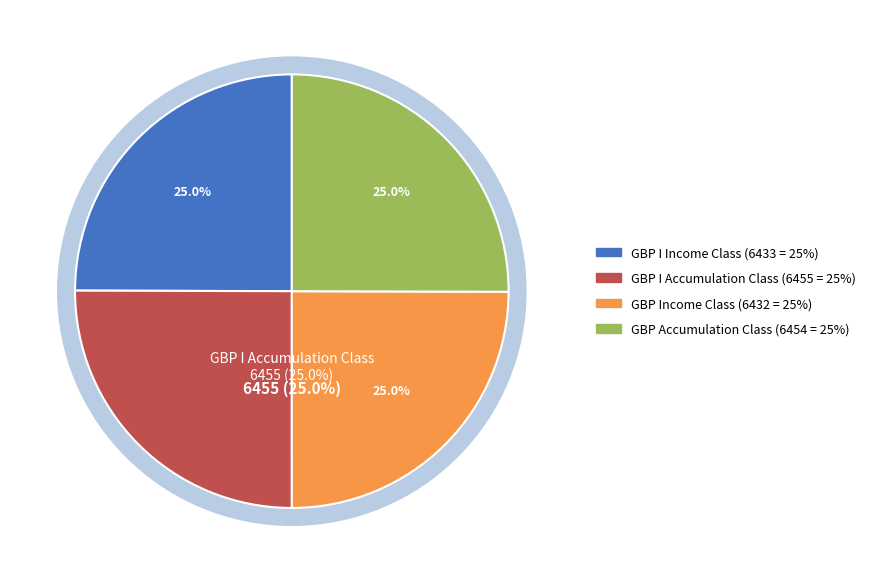

Combined, do GBP Income Class and GBP I Income Class account for over 50%?

No